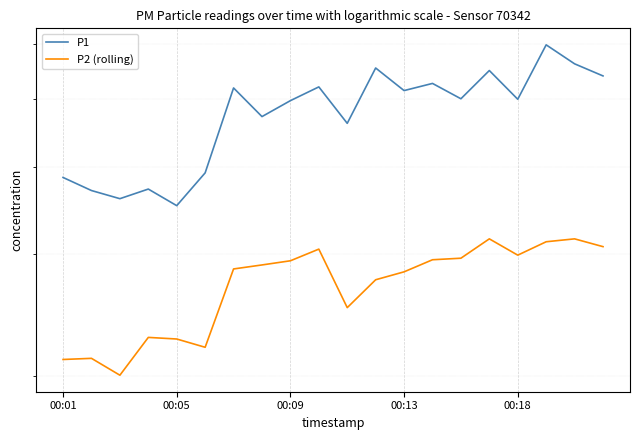

Is it true that P1 equals 73.0 at 13?

False